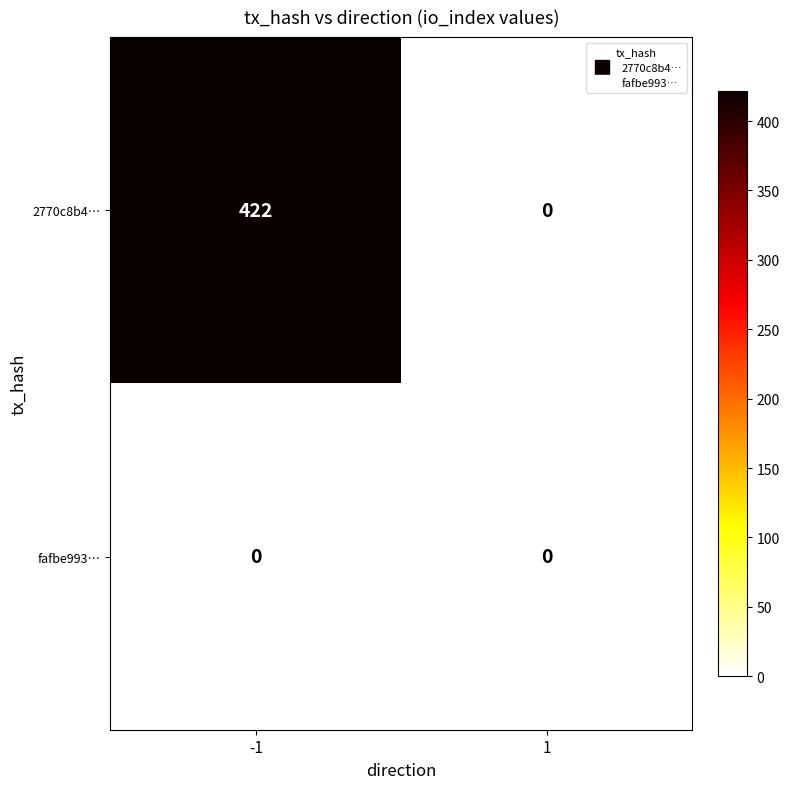

Which series has the largest total across all categories?

2770c8b4…